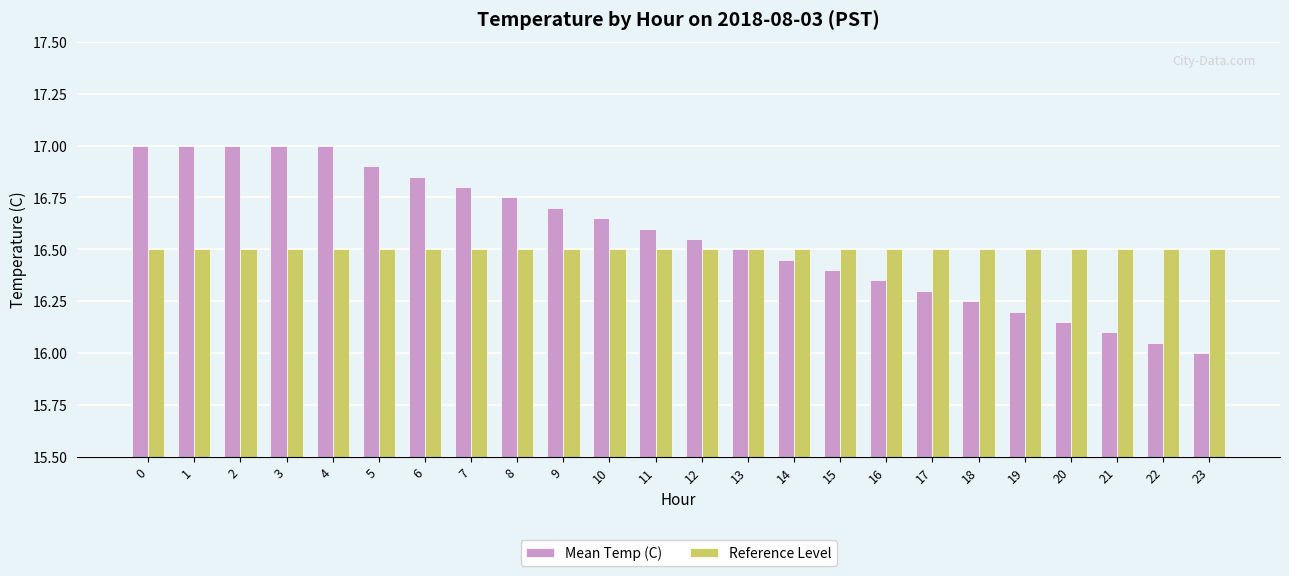

Are the bars grouped side by side (vs. stacked)?

Yes